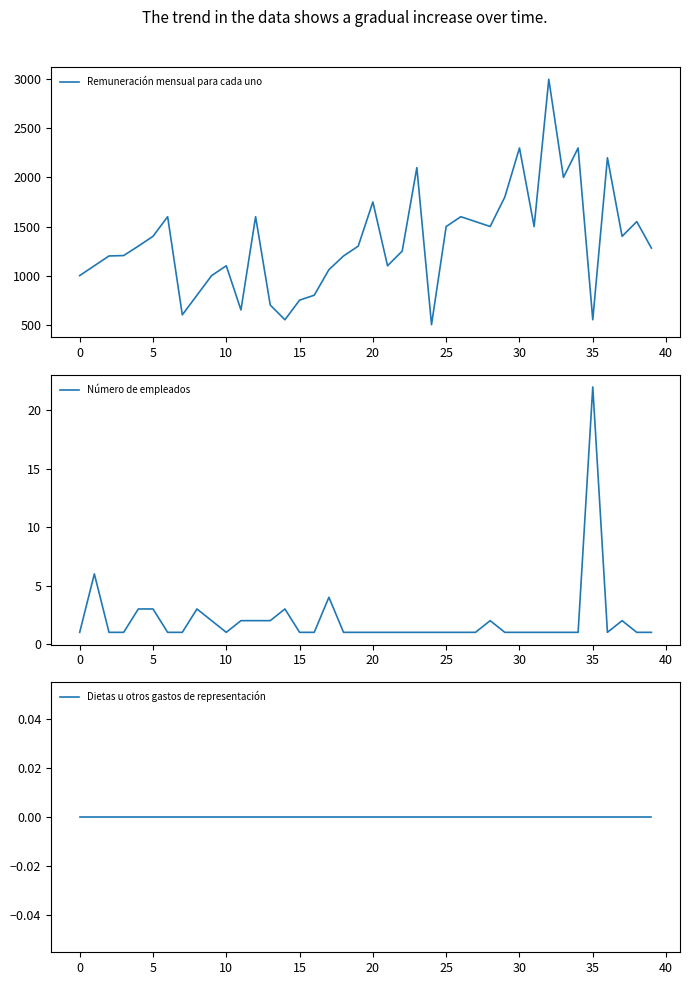

What is the total value across all series at 30?

601